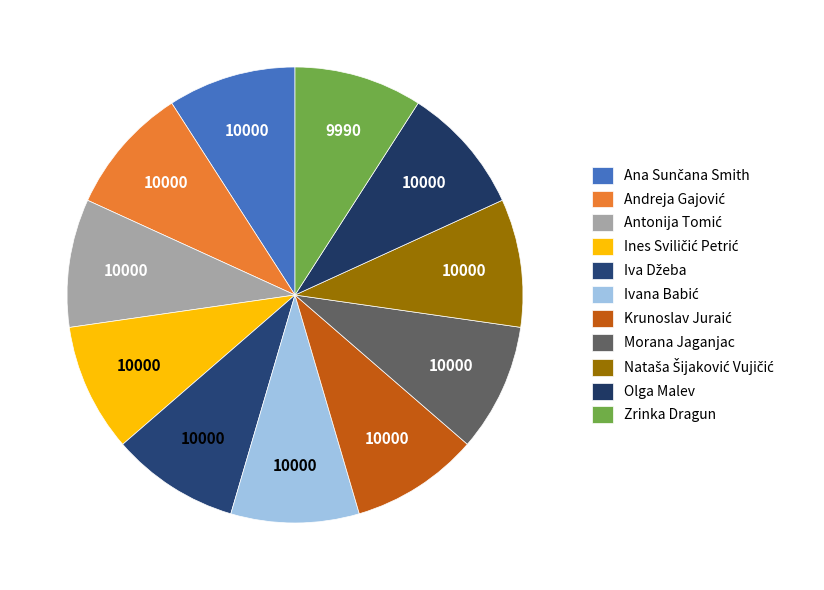

How many segments does this pie chart have?

11